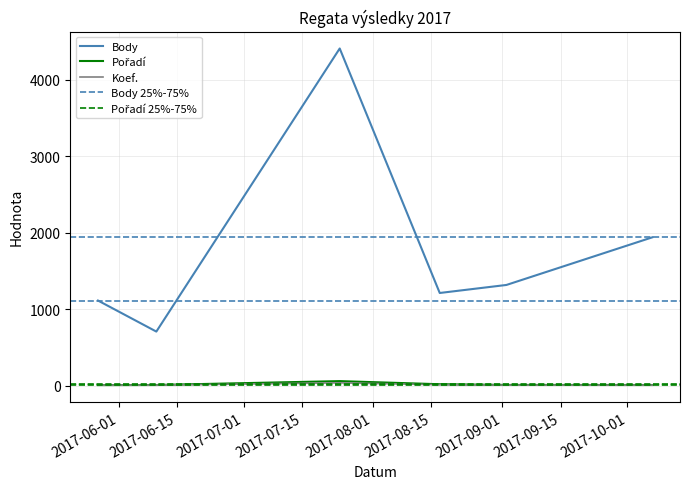

Is it true that Body equals 3278 at 2017-10-07?

False